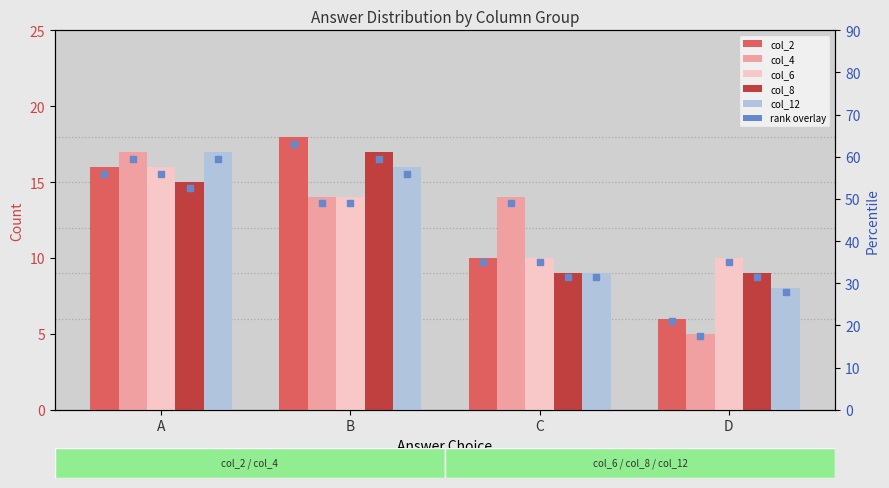

At which category is the sum across all series the highest?

A